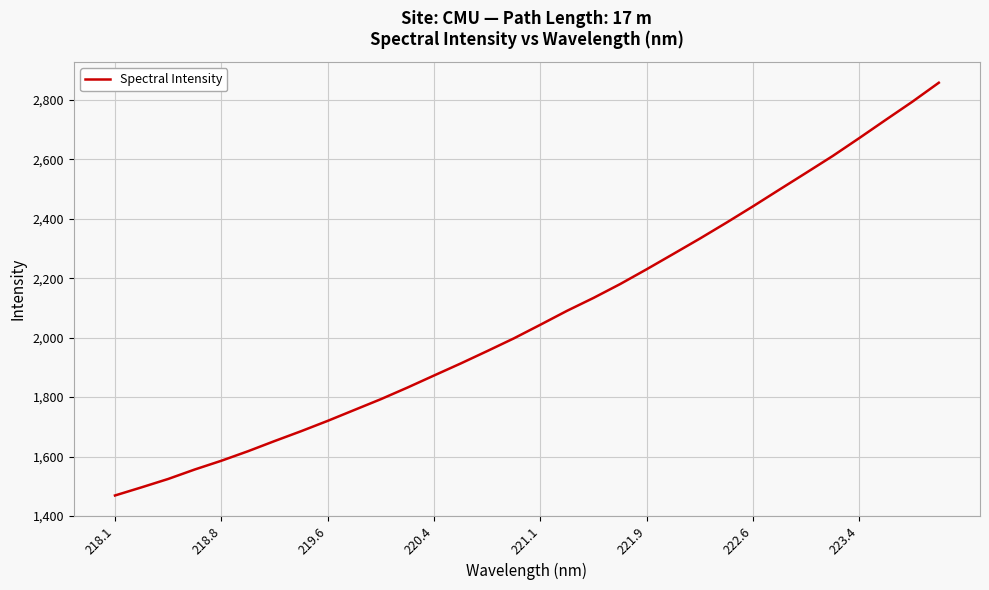

Reading left to right, extract all data points from this chart.

1469.0	1496.4	1524.6	1556.5	1585.9	1617.9	1652.1	1685.3	1720.1	1756.6	1793.1	1832.1	1872.7	1913.1	1954.8	1997.5	2043.4	2090.1	2133.6	2180.1	2230.0	2281.4	2333.0	2386.5	2441.5	2498.0	2554.1	2610.7	2670.9	2732.3	2793.2	2857.2